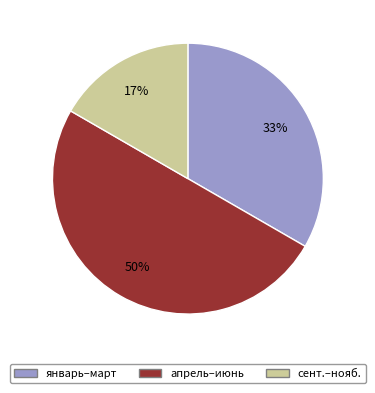

To the nearest percent, what is the difference between the largest and smallest slice percentages?

33%